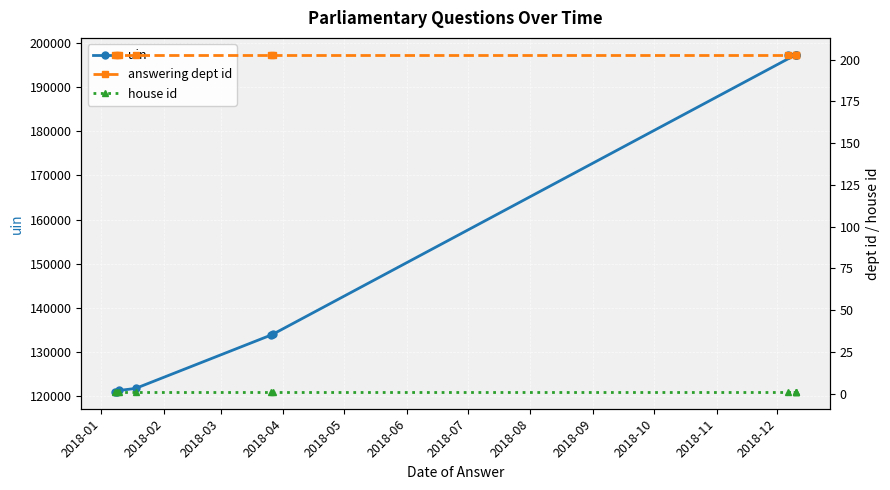

Is it true that uin equals 90669 at 2018-04?

False